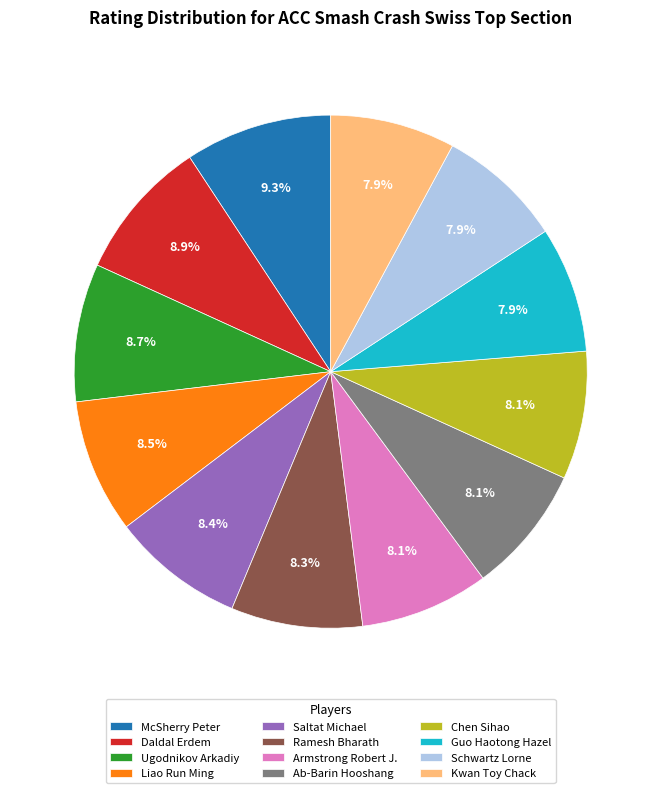

How many slices are in this pie chart?

12